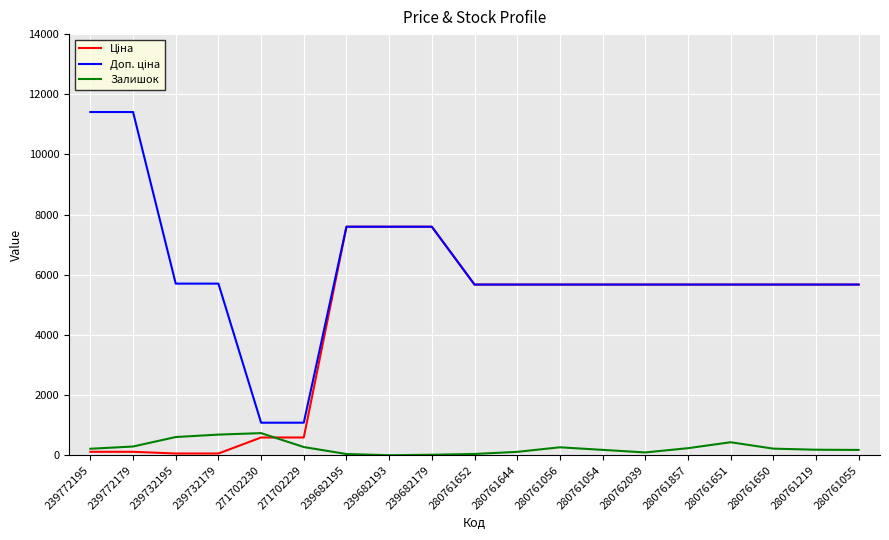

Does the chart display data point markers on the line(s)?

No